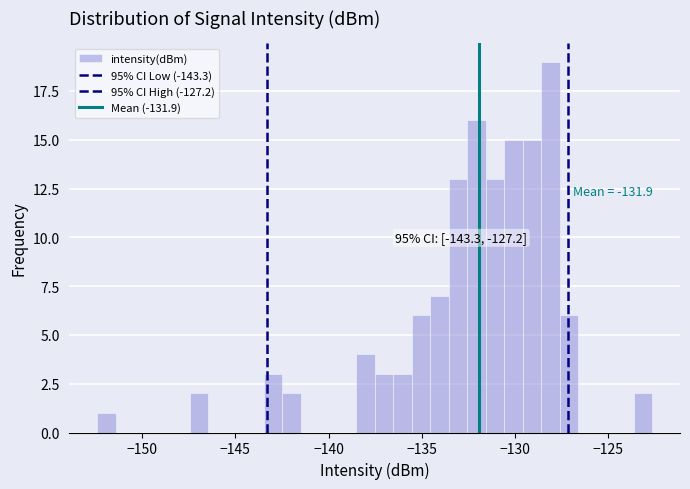

Read against the x-axis, roughly where is the centre of the tallest bar?

-128.0